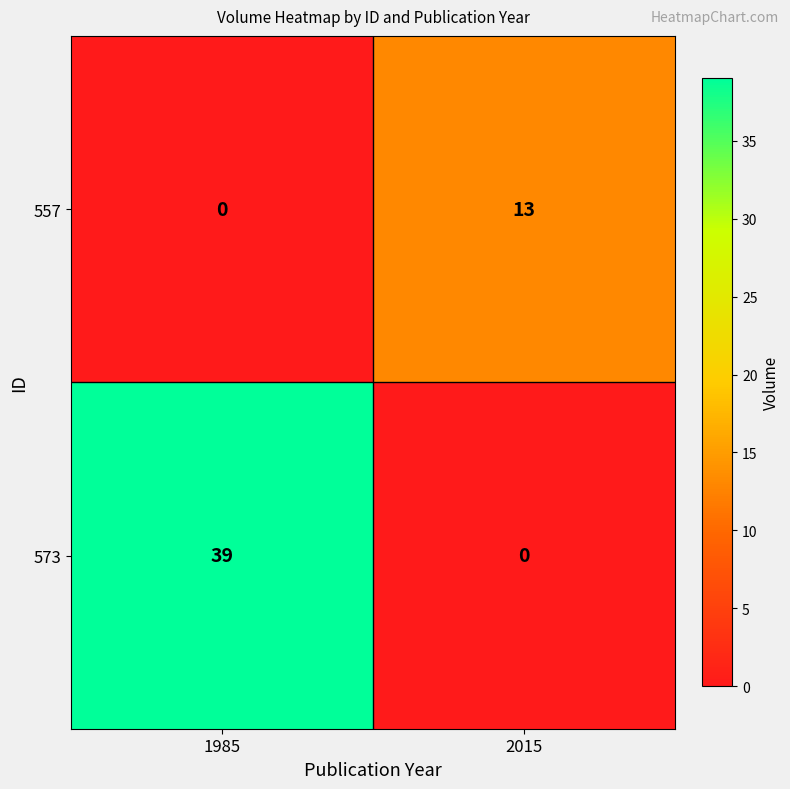

Is the value of 573 at 1985 greater than the value of 557 at 1985?

Yes